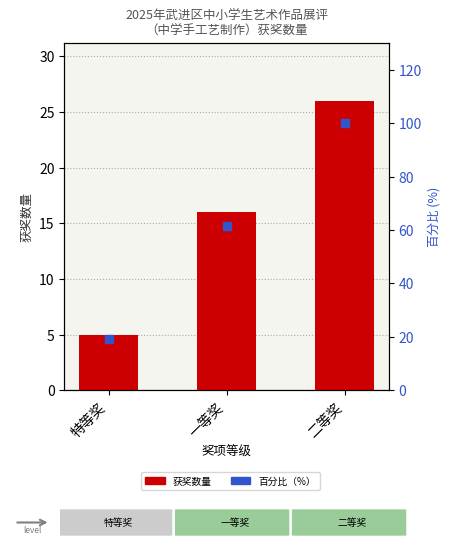

What are all the series names shown in the legend?

获奖数量, 百分比